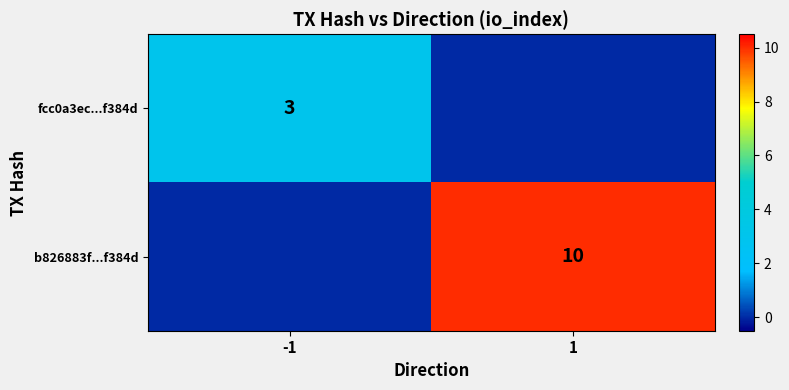

At how many categories does at least one series exceed 4?

1